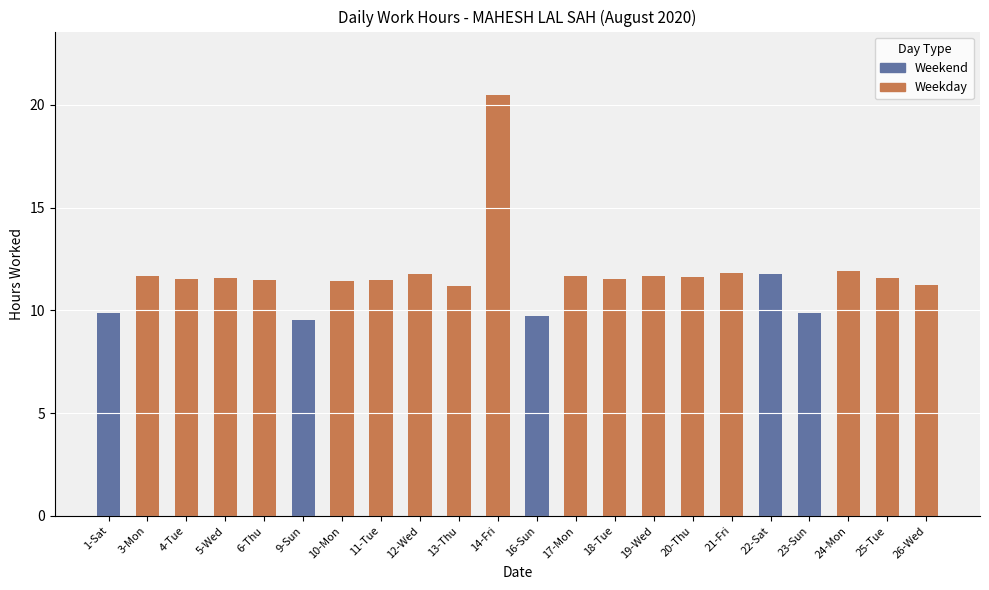

What is the label of the 16th bar from the right?

10-Mon